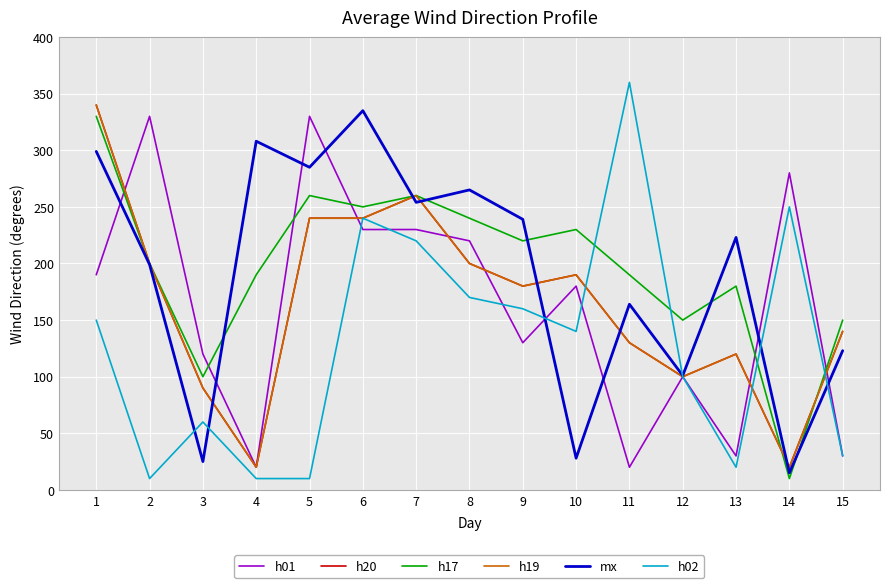

True or false: h17 and mx cross at least once.

True